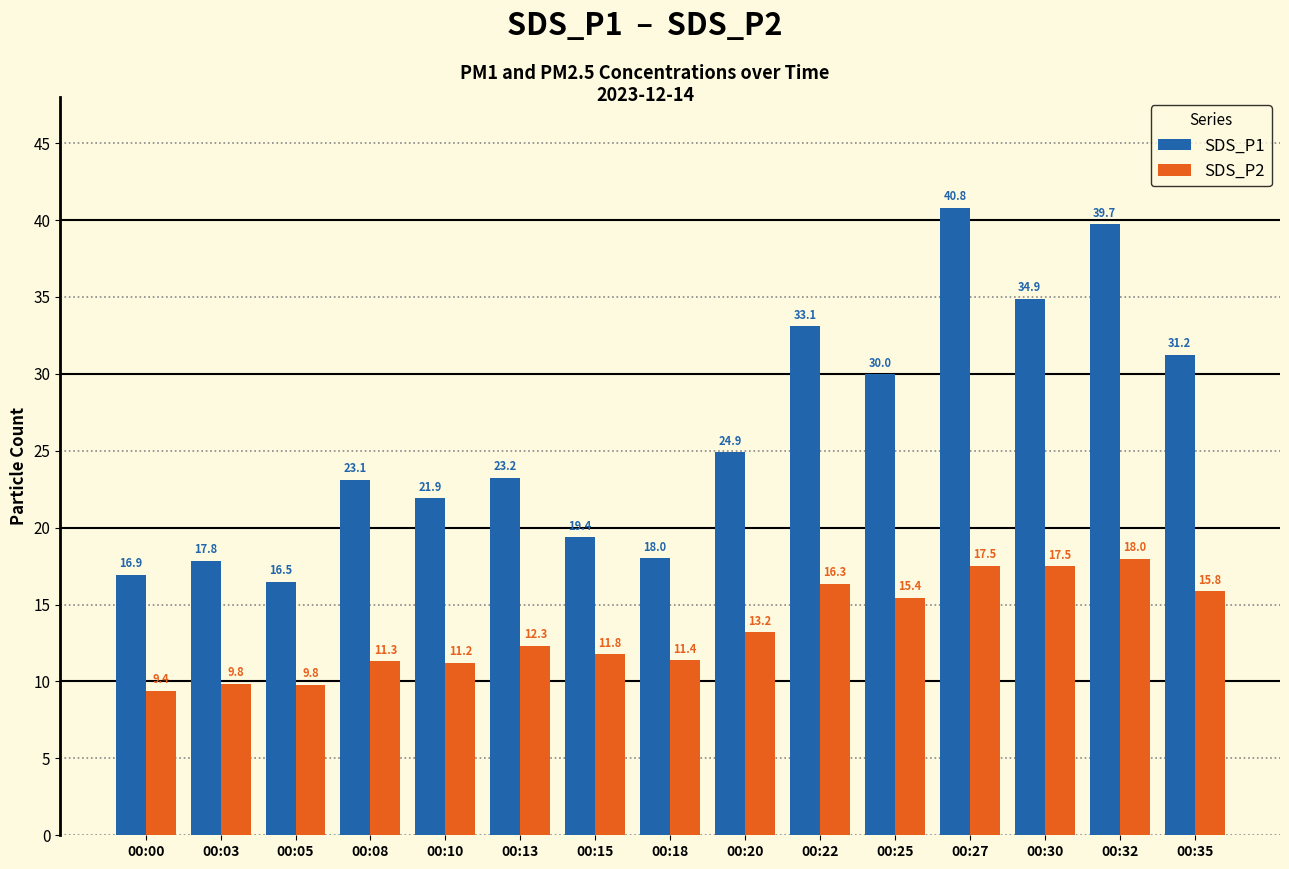

What is the highest value of the SDS_P2 series?

18.0